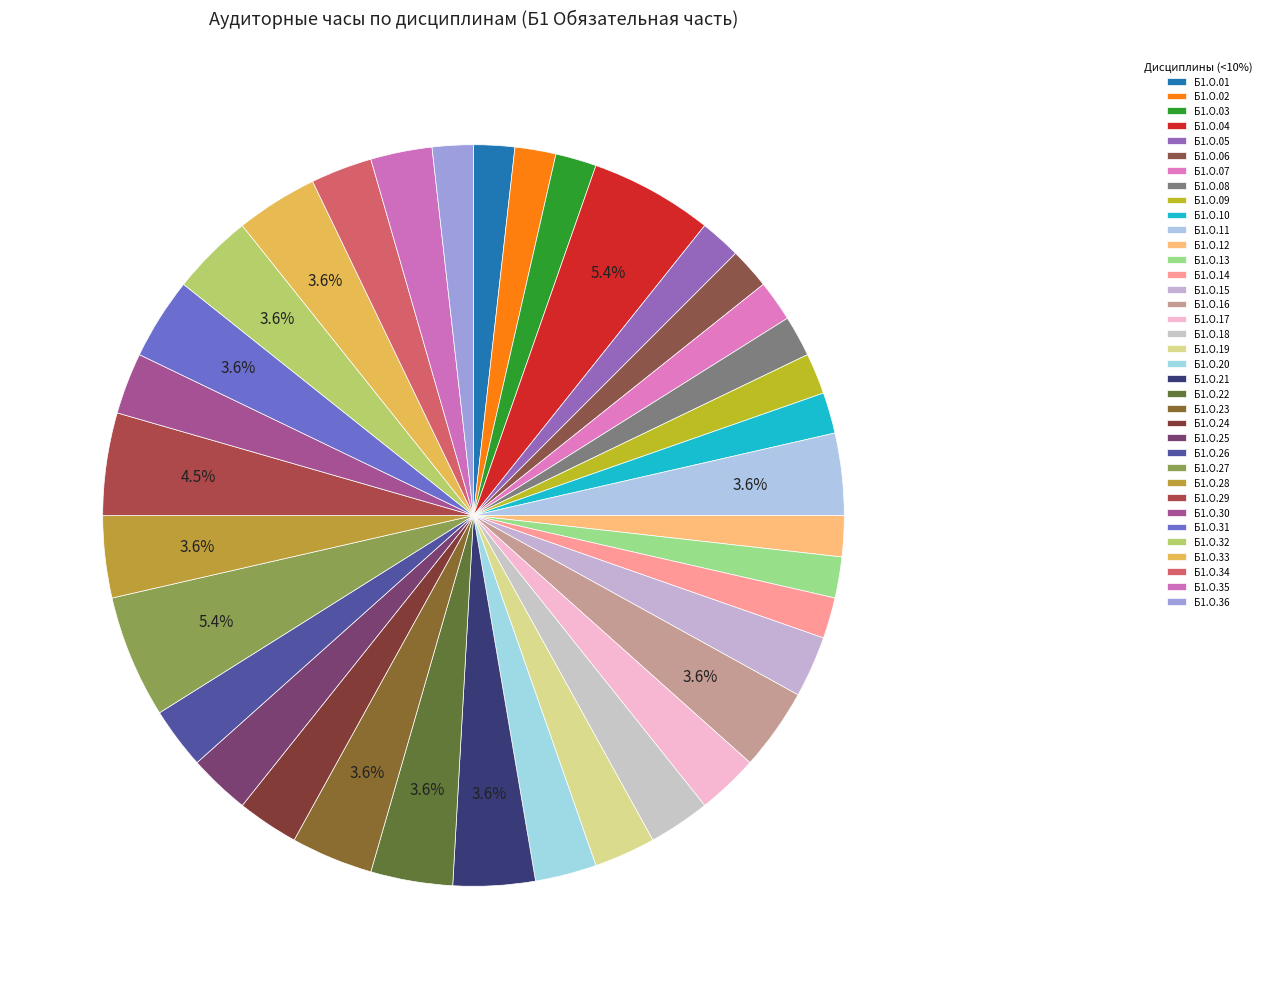

What percentage is the Б1.О.07 slice, to the nearest percent?

2%